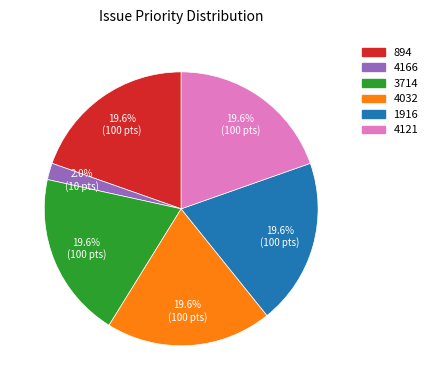

Does any single category account for the majority?

No